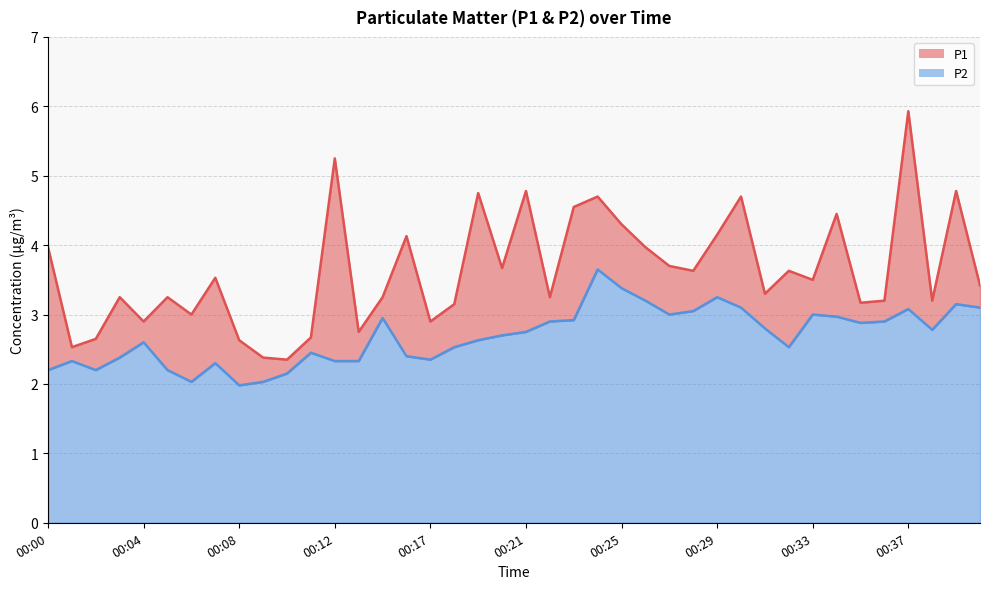

True or false: P1 and P2 cross at least once.

False